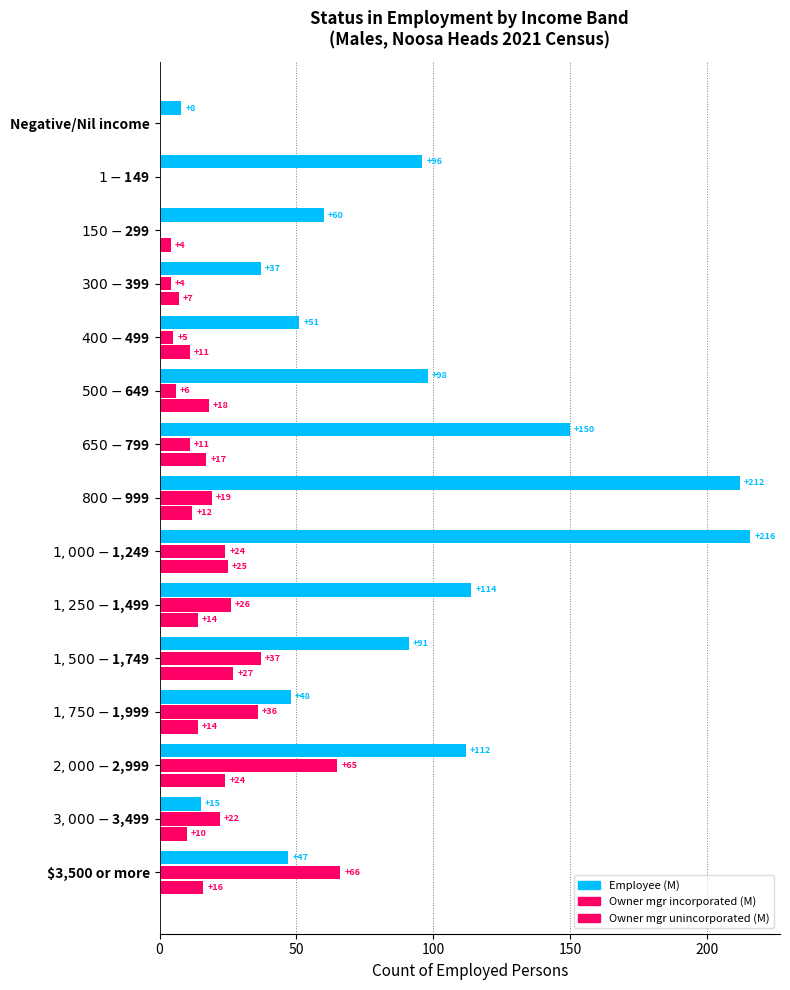

Count the number of data series in this chart.

3